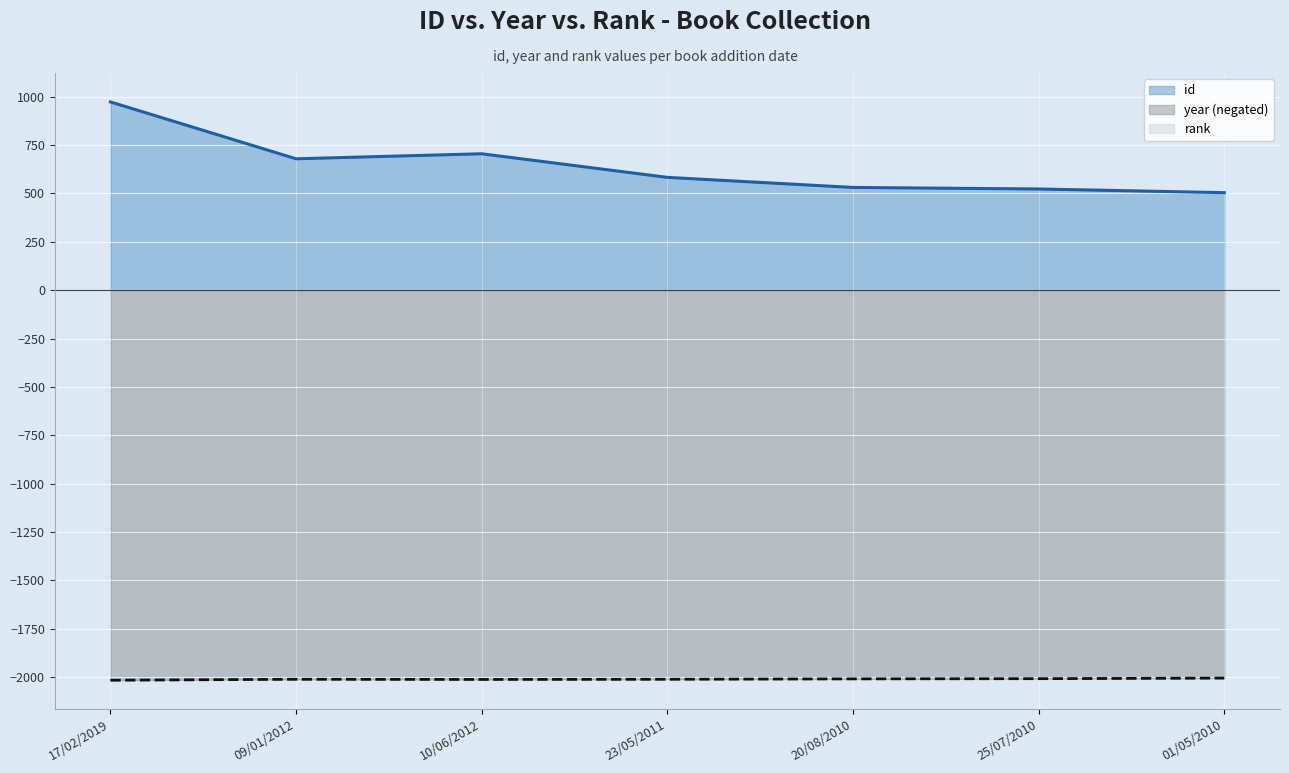

How many lines are shown in the chart?

3